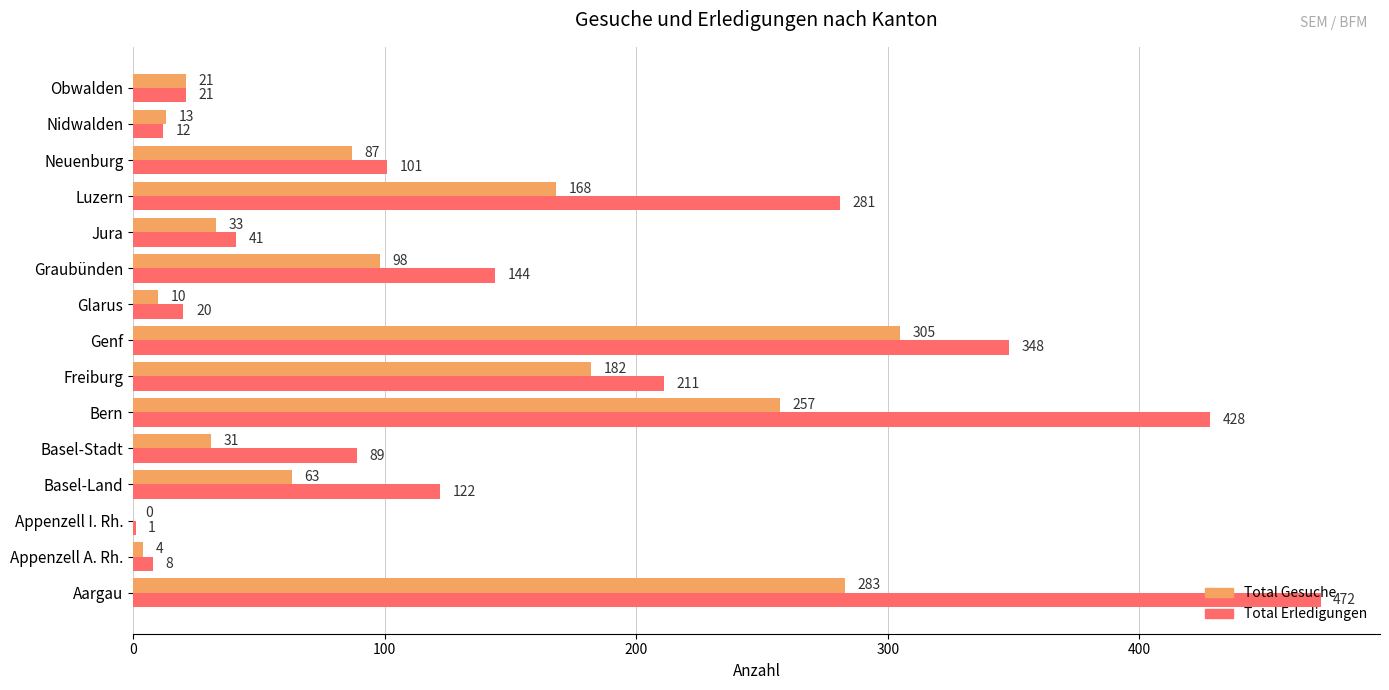

At which category is the sum across all series the highest?

Aargau